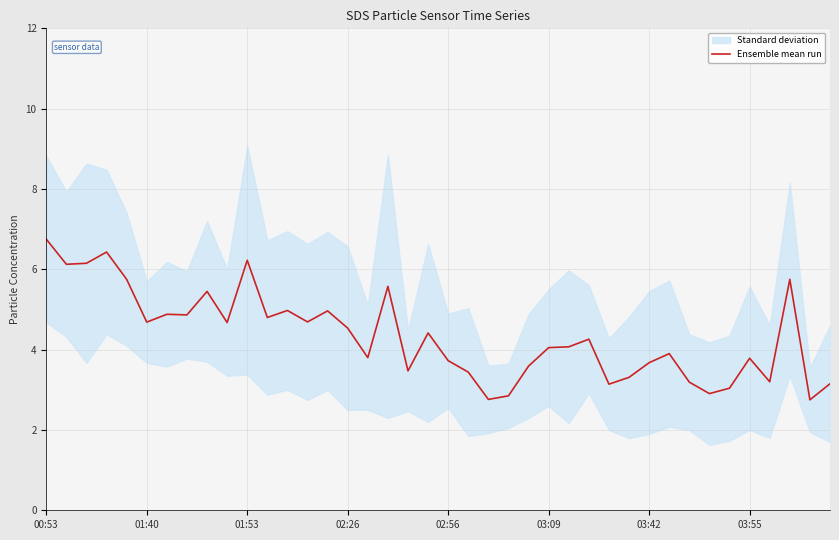

What is the highest value of the Ensemble mean run series?

6.8